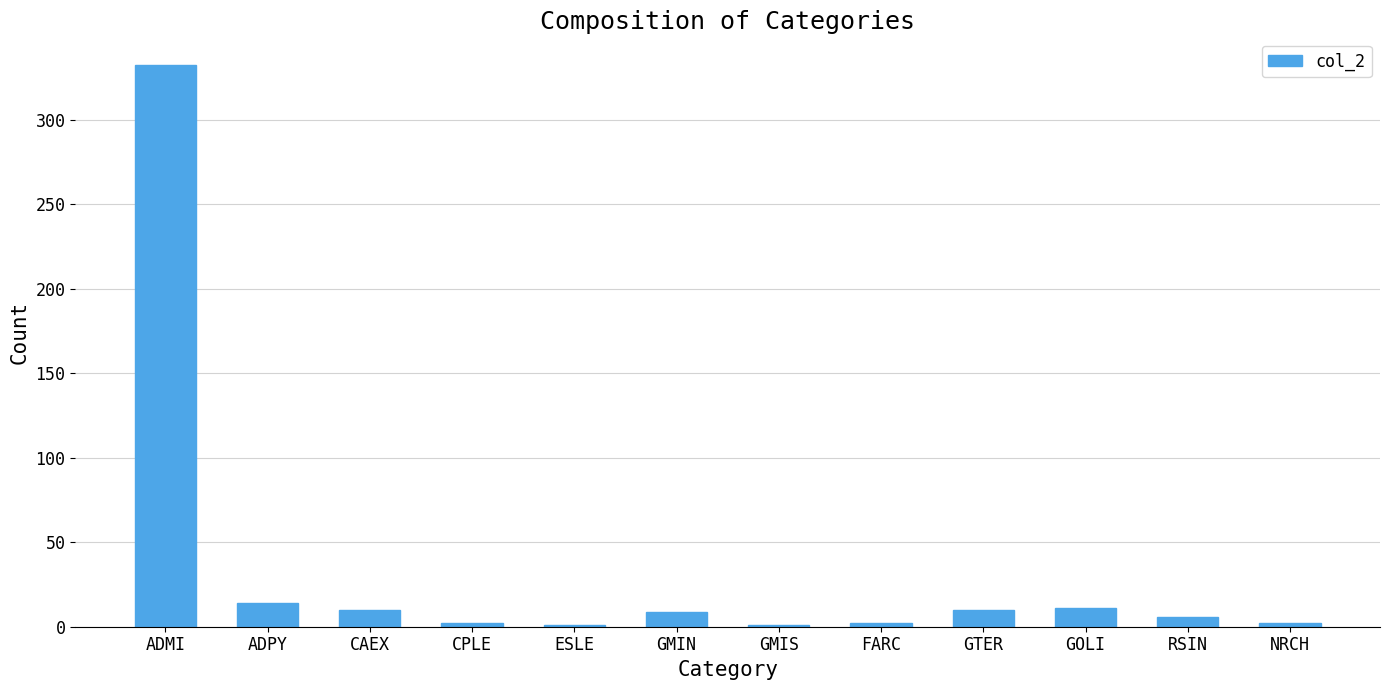

Approximately how many times larger is the value at GOLI compared to CAEX?

1.1